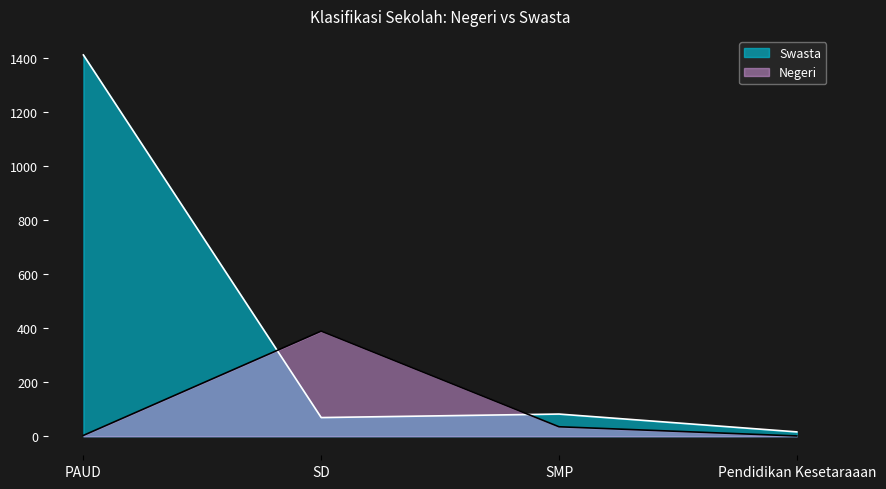

In Negeri, how many points are higher than both neighbors (excluding endpoints)?

1